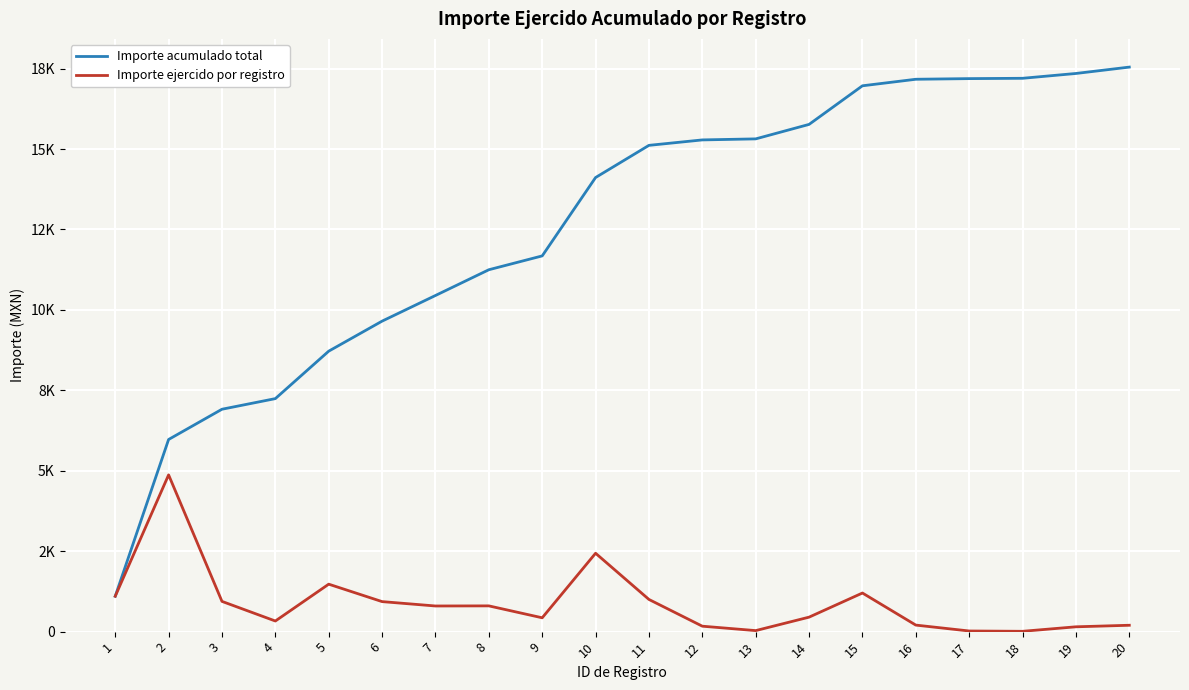

Is the value of Importe ejercido por registro at 17 greater than the value of Importe acumulado total at 16?

No